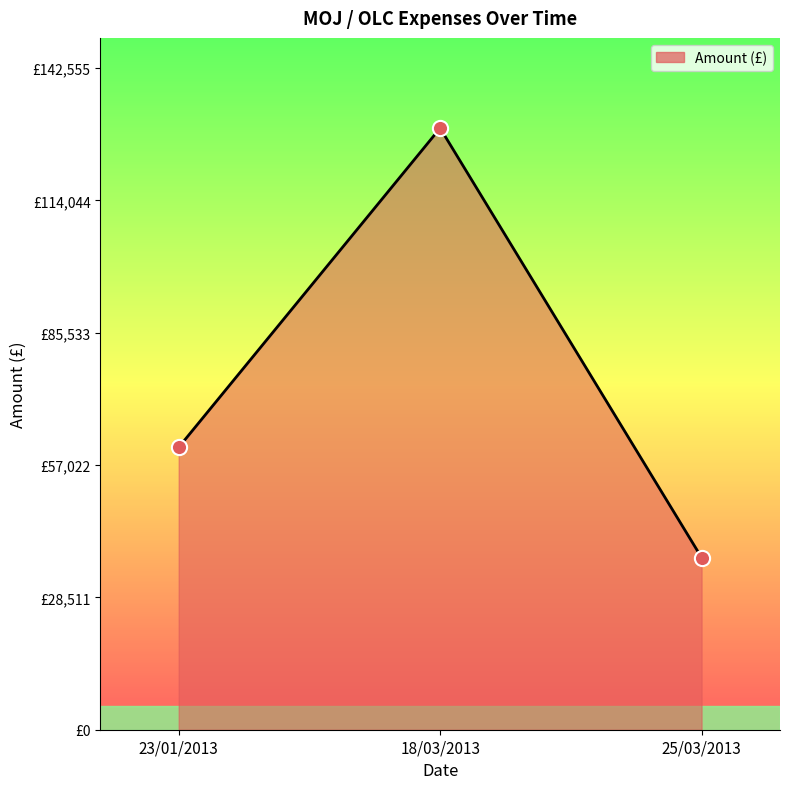

Which has a higher value, 18/03/2013 or 25/03/2013?

18/03/2013